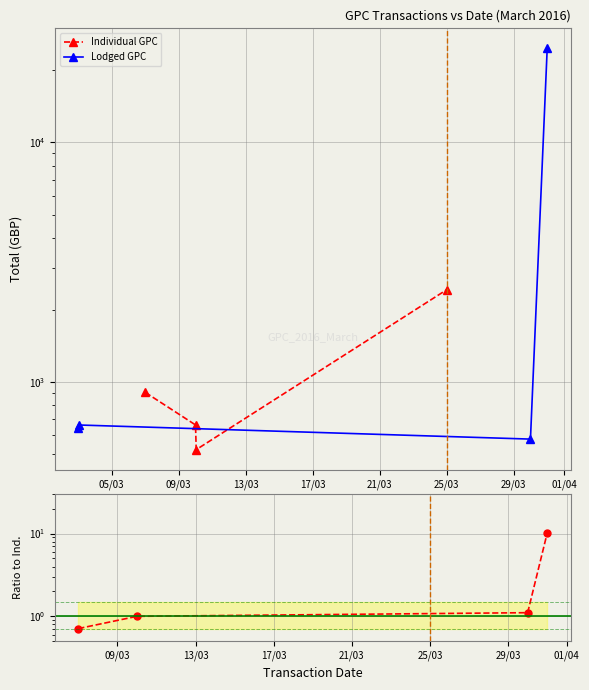

How many data points does each series have?

4